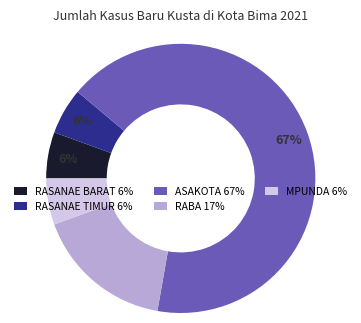

To the nearest percent, what is the combined percentage of ASAKOTA and MPUNDA?

72%